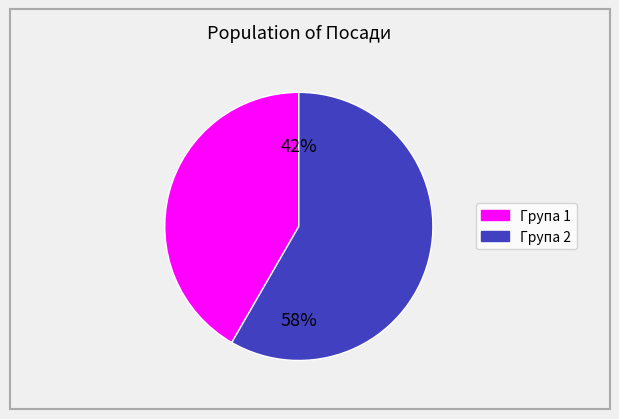

To the nearest percent, what is the average slice percentage?

50%